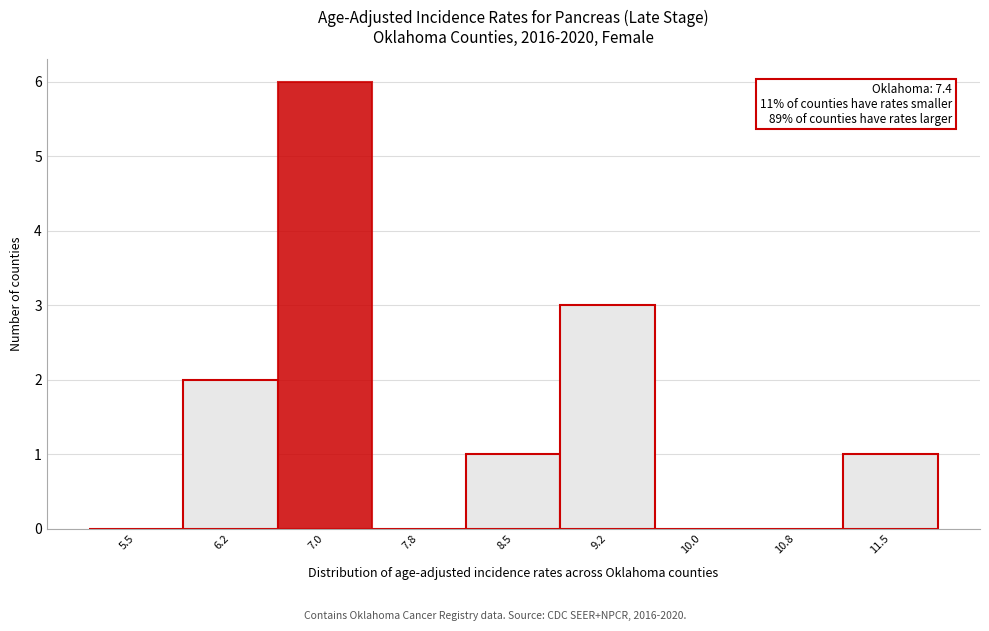

Reading left to right, transcribe all the data shown in this chart.

5.5=0	6.2=2	7.0=6	7.8=0	8.5=1	9.2=3	10.0=0	10.8=0	11.5=1